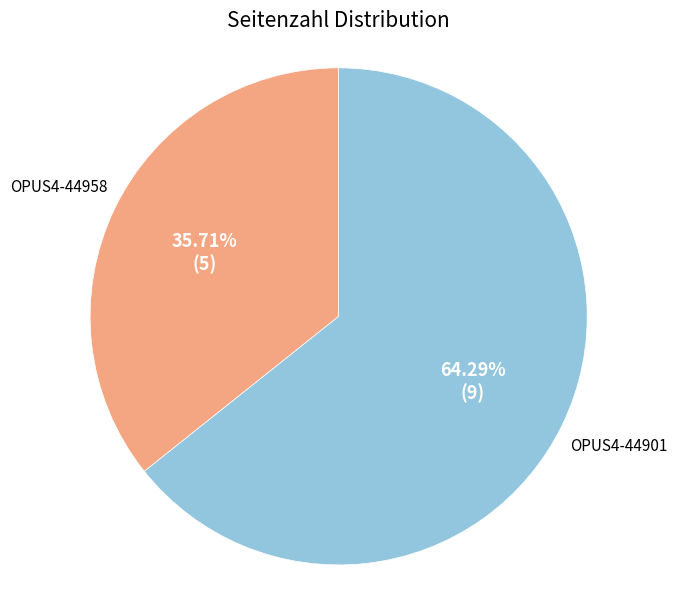

What percentage is the OPUS4-44958 slice, to the nearest percent?

36%